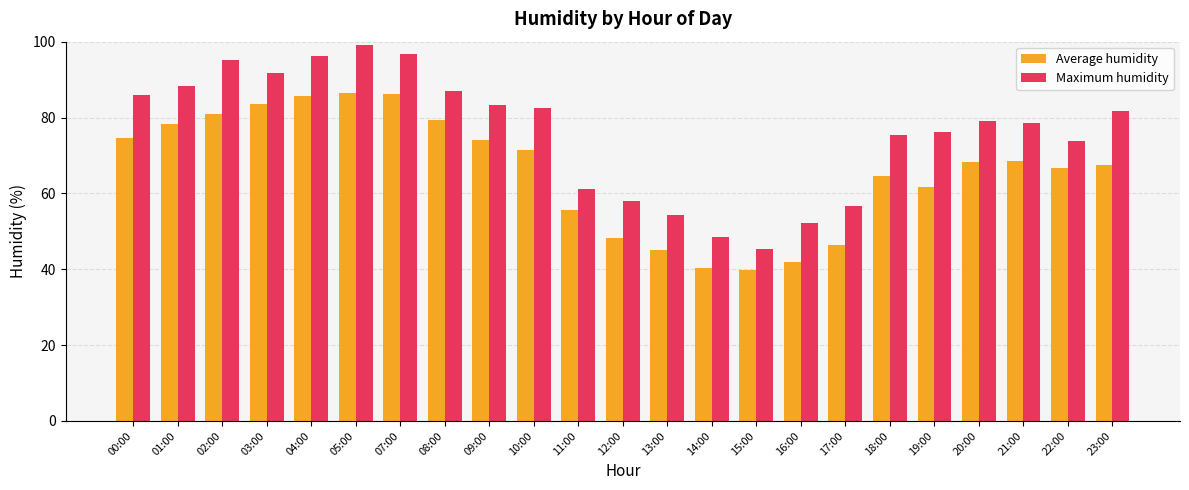

What is the difference between the maximum and second lowest values in the Maximum humidity series?

50.5